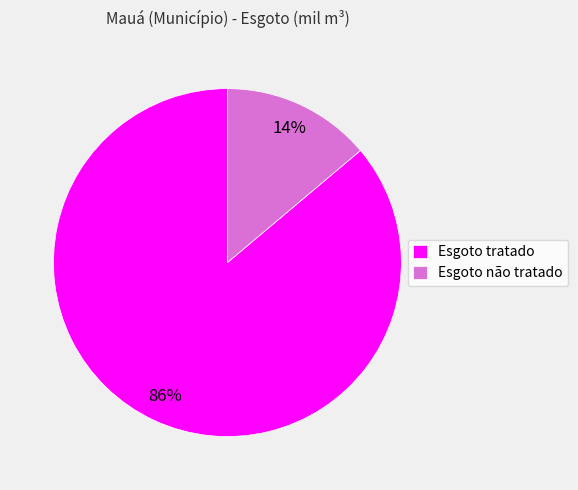

Which category has the biggest portion of the pie?

Esgoto tratado